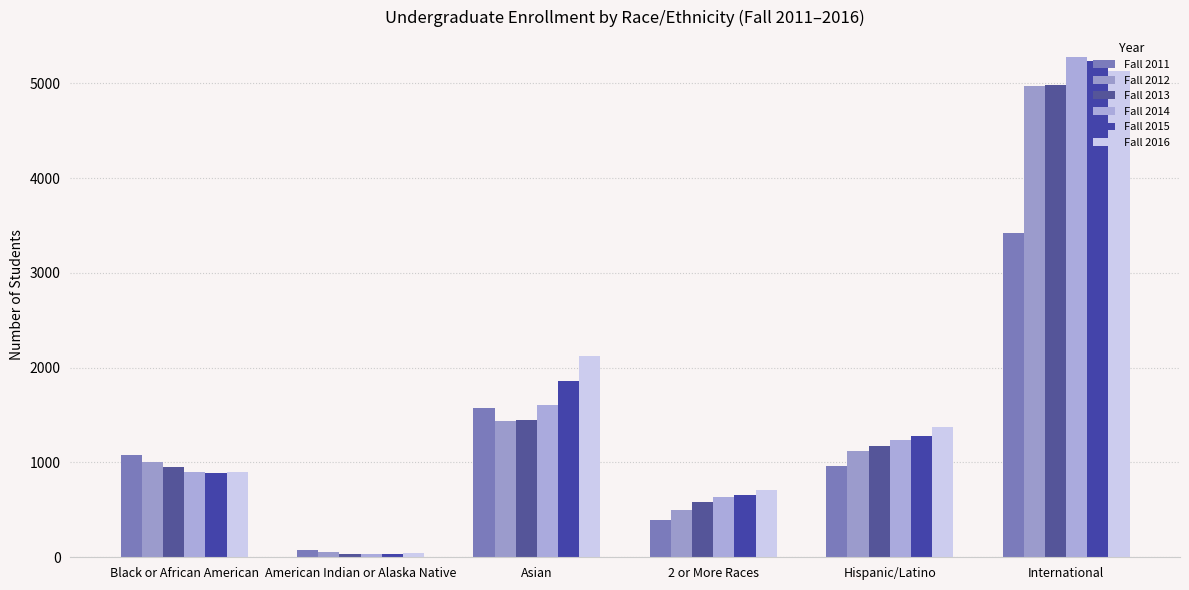

What position from the left is Hispanic/Latino?

5